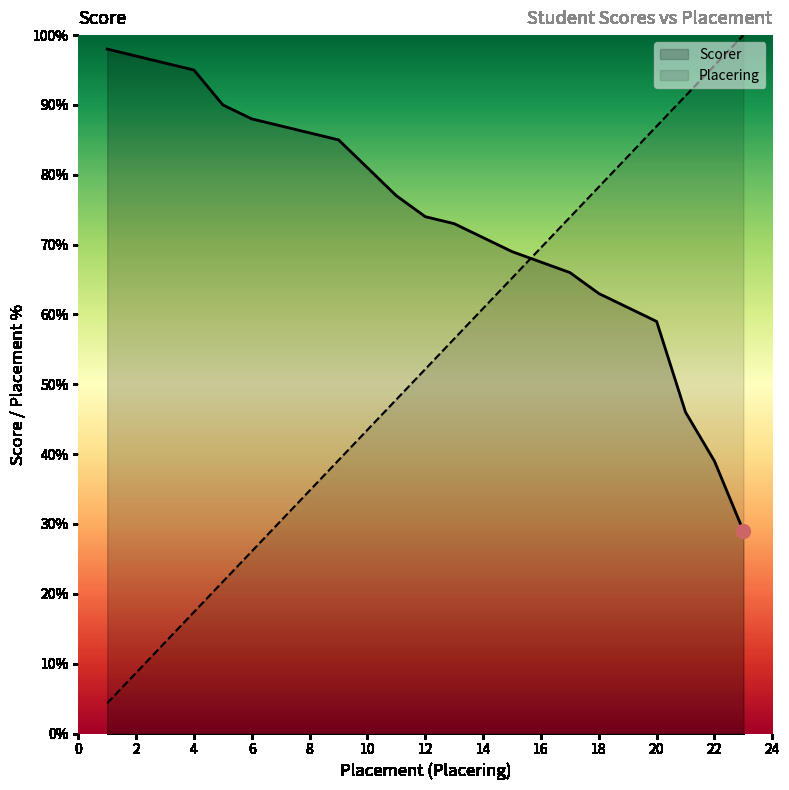

Which series ends up on top after the final intersection of Scorer and Placering?

Placering